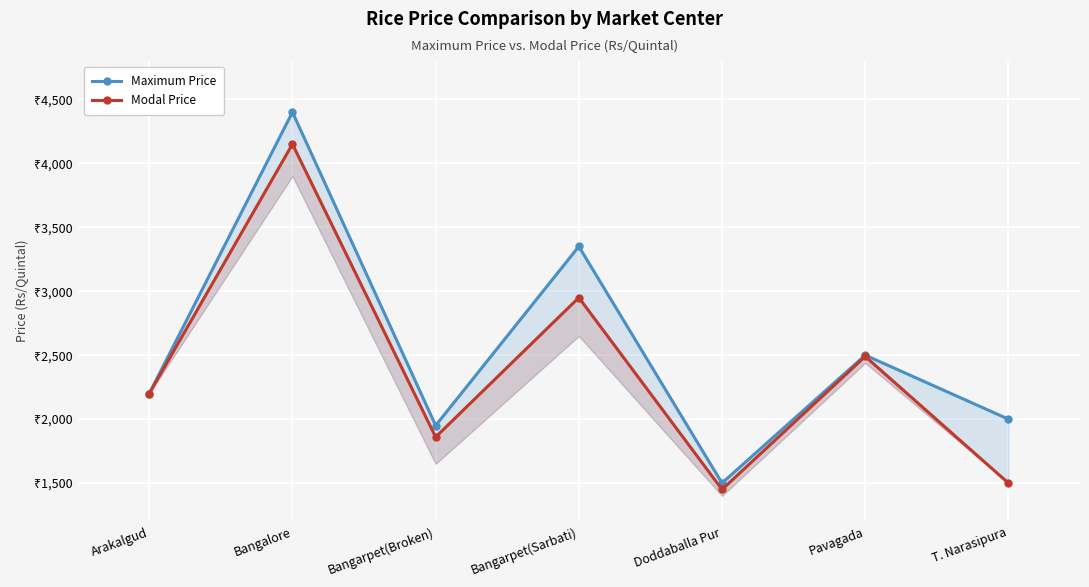

At which label does Maximum Price reach its peak?

Bangalore